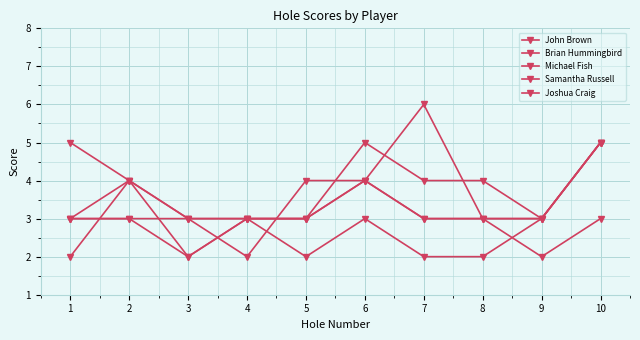

At which label does Samantha Russell reach its minimum?

4